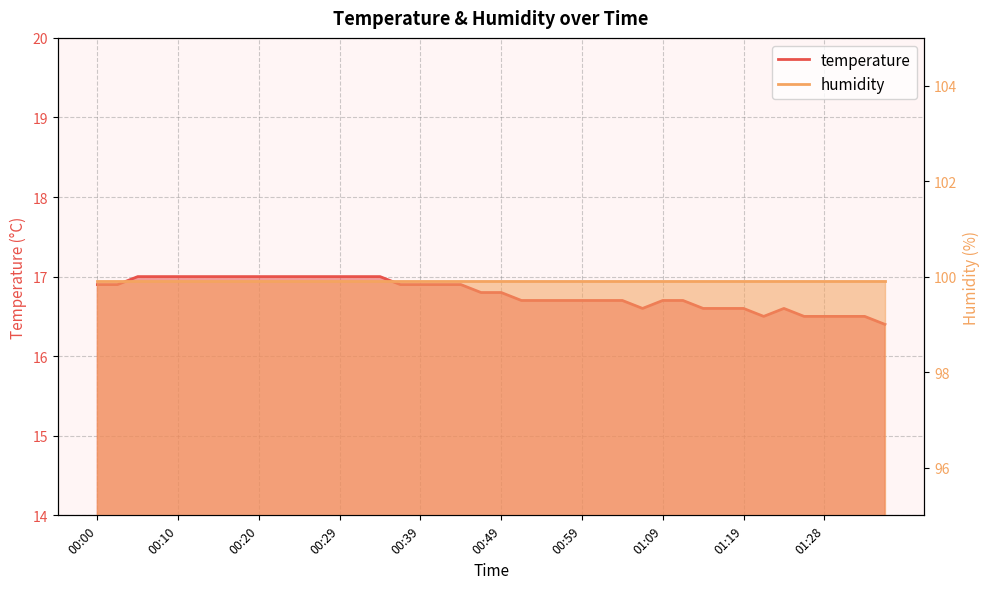

Rank the categories by value from highest to lowest.

00:05, 00:07, 00:10, 00:12, 00:15, 00:17, 00:20, 00:22, 00:24, 00:27, 00:29, 00:32, 00:34, 00:00, 00:03, 00:37, 00:39, 00:42, 00:44, 00:46, 00:49, 00:52, 00:54, 00:57, 00:59, 01:01, 01:04, 01:09, 01:11, 01:06, 01:14, 01:16, 01:19, 01:24, 01:21, 01:26, 01:28, 01:31, 01:33, 01:36